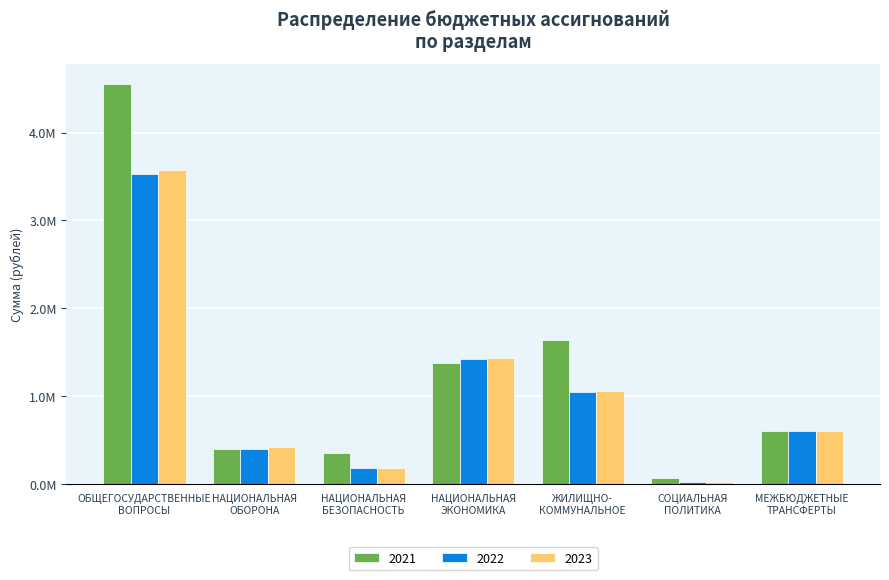

Is it true that 2022 equals 1415953.0 at НАЦИОНАЛЬНАЯ
ЭКОНОМИКА?

True